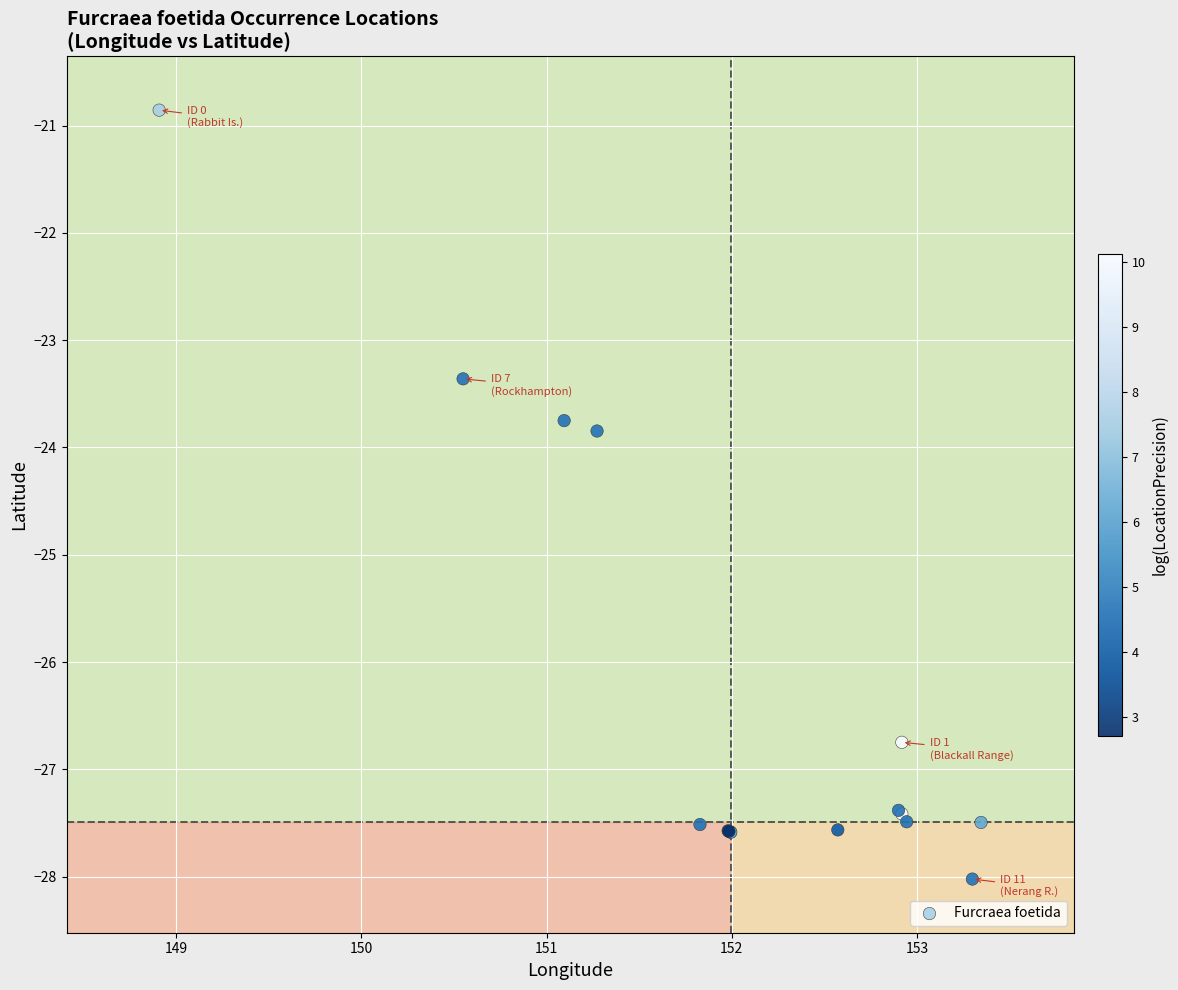

What Y value in the scatter plot is closest to -24?

-23.8